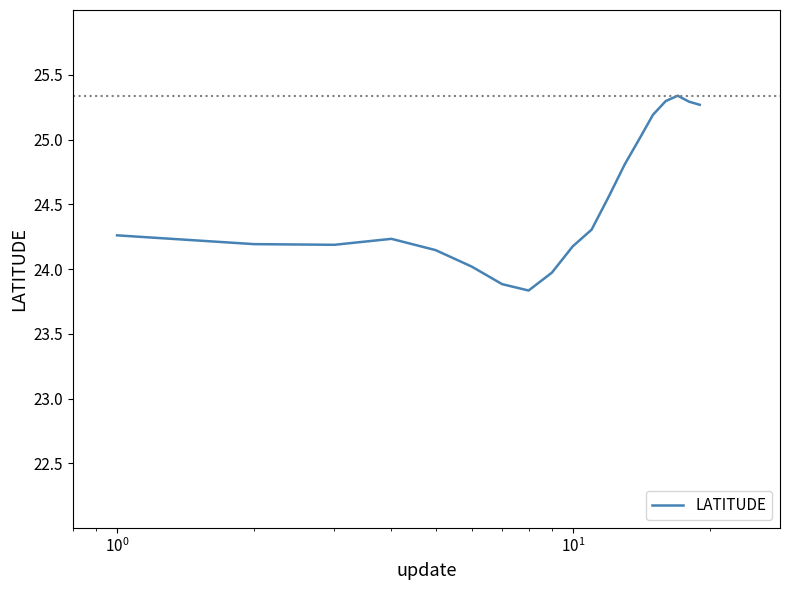

What is the difference between the maximum and minimum values?

1.5